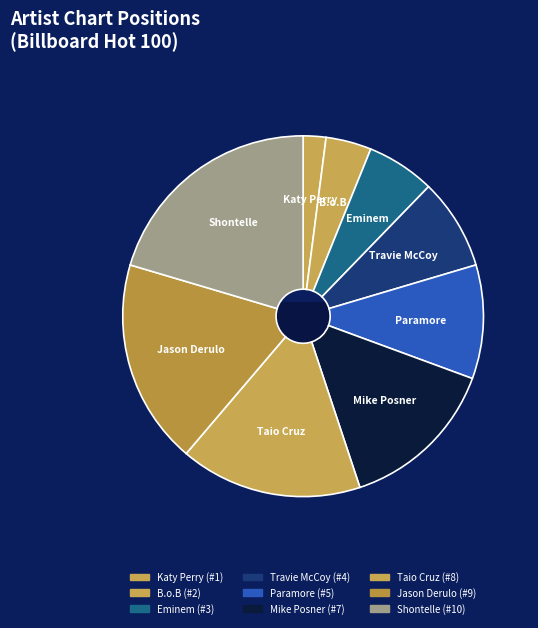

Combined, what portion of the pie is Mike Posner and Shontelle?

34.7%